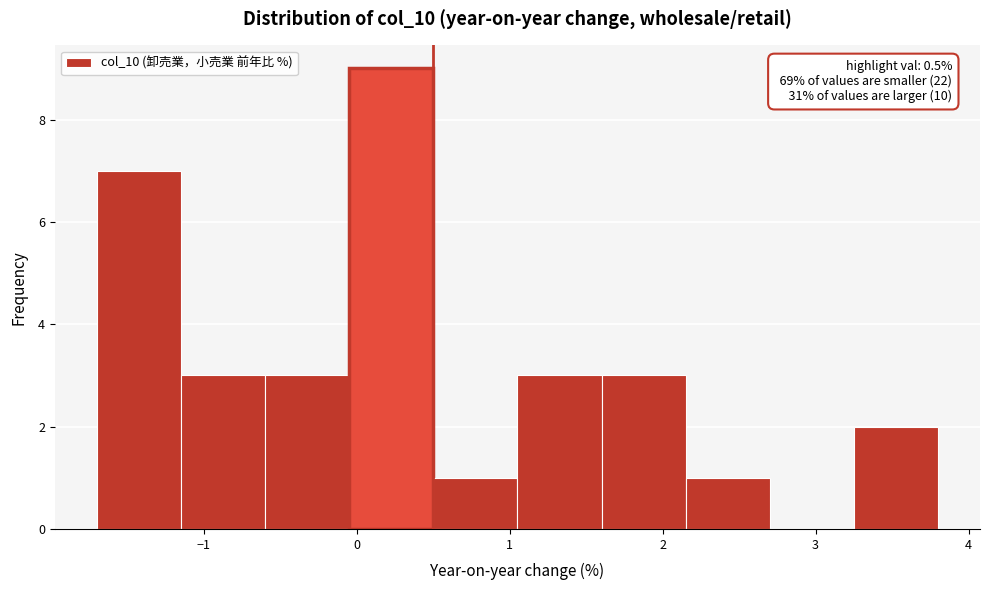

Over which range of the x-axis is the bar tallest?

-0.05 to 0.50